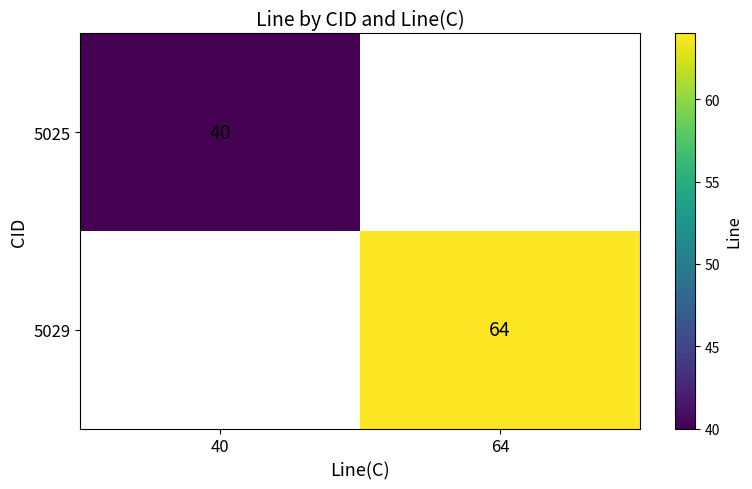

True or false: 5029 has a value of 95 at 64.

False